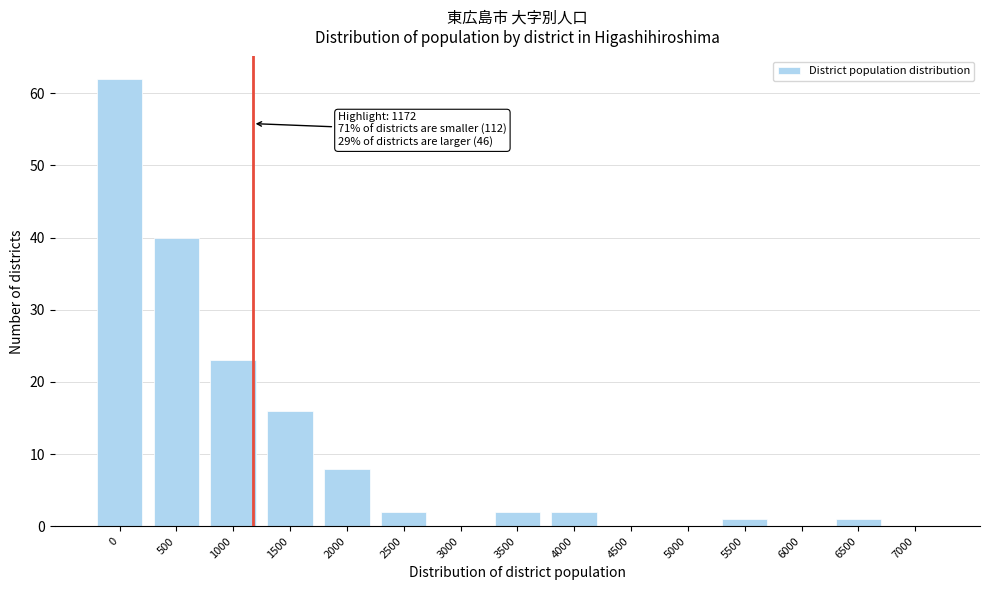

Reading right to left, extract all data points from this chart.

7000=0	6500=1	6000=0	5500=1	5000=0	4500=0	4000=2	3500=2	3000=0	2500=2	2000=8	1500=16	1000=23	500=40	0=62